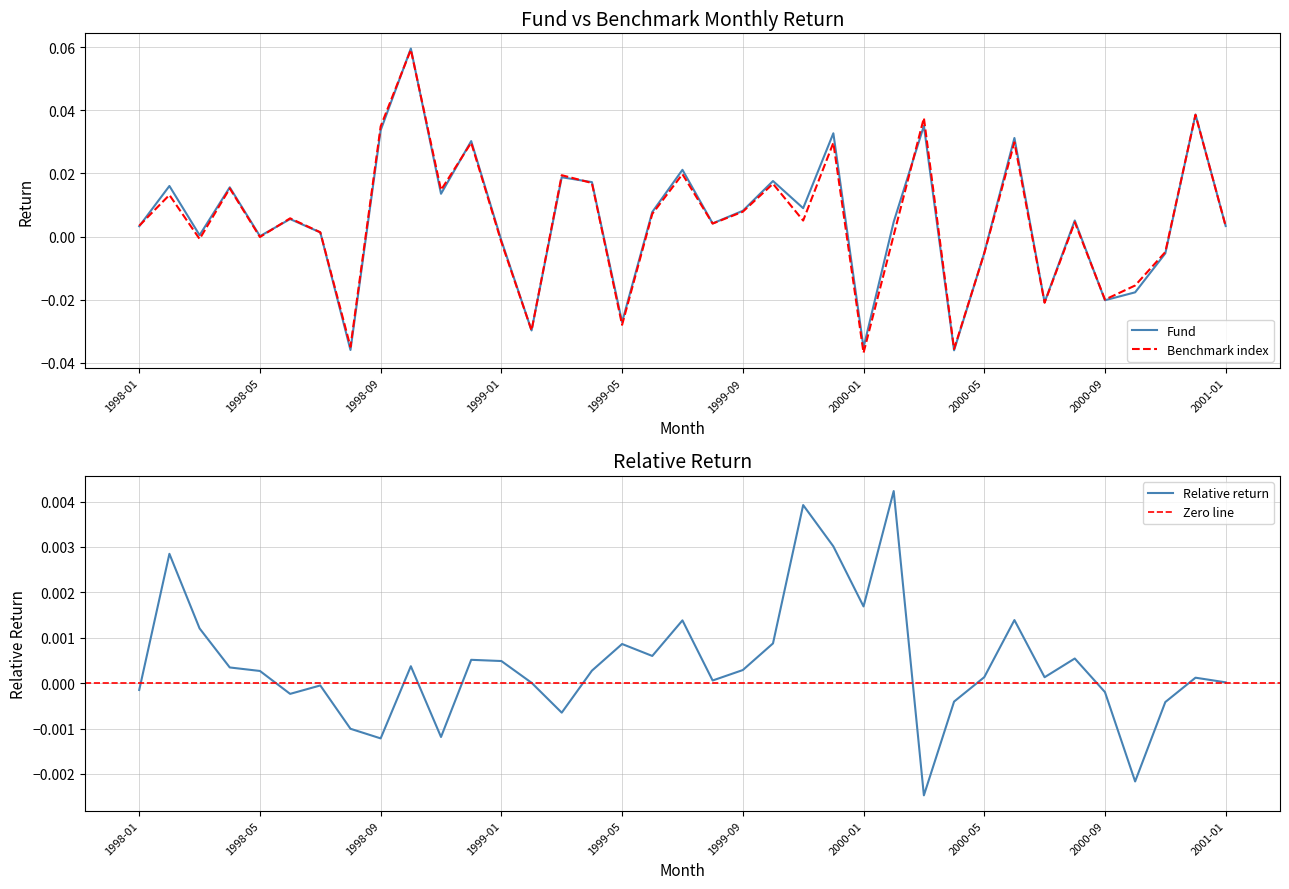

True or false: Fund and Benchmark index intersect in this chart.

True